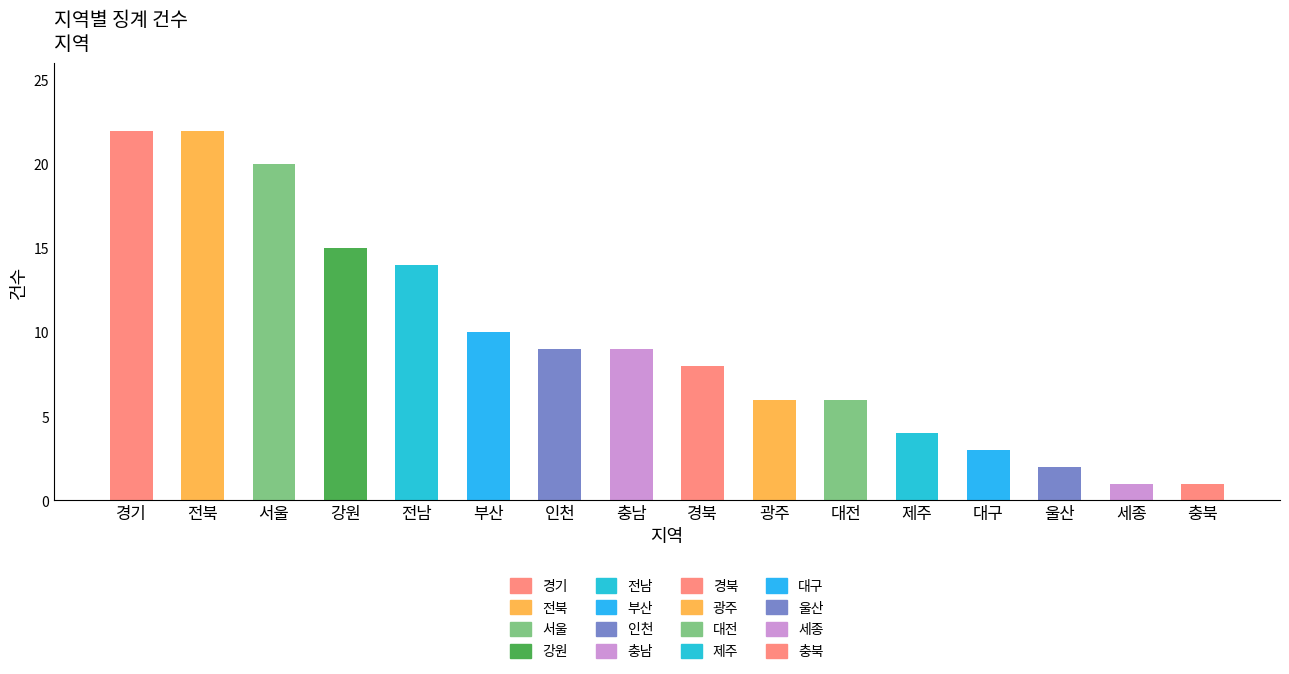

What value does the data have at 전남?

14